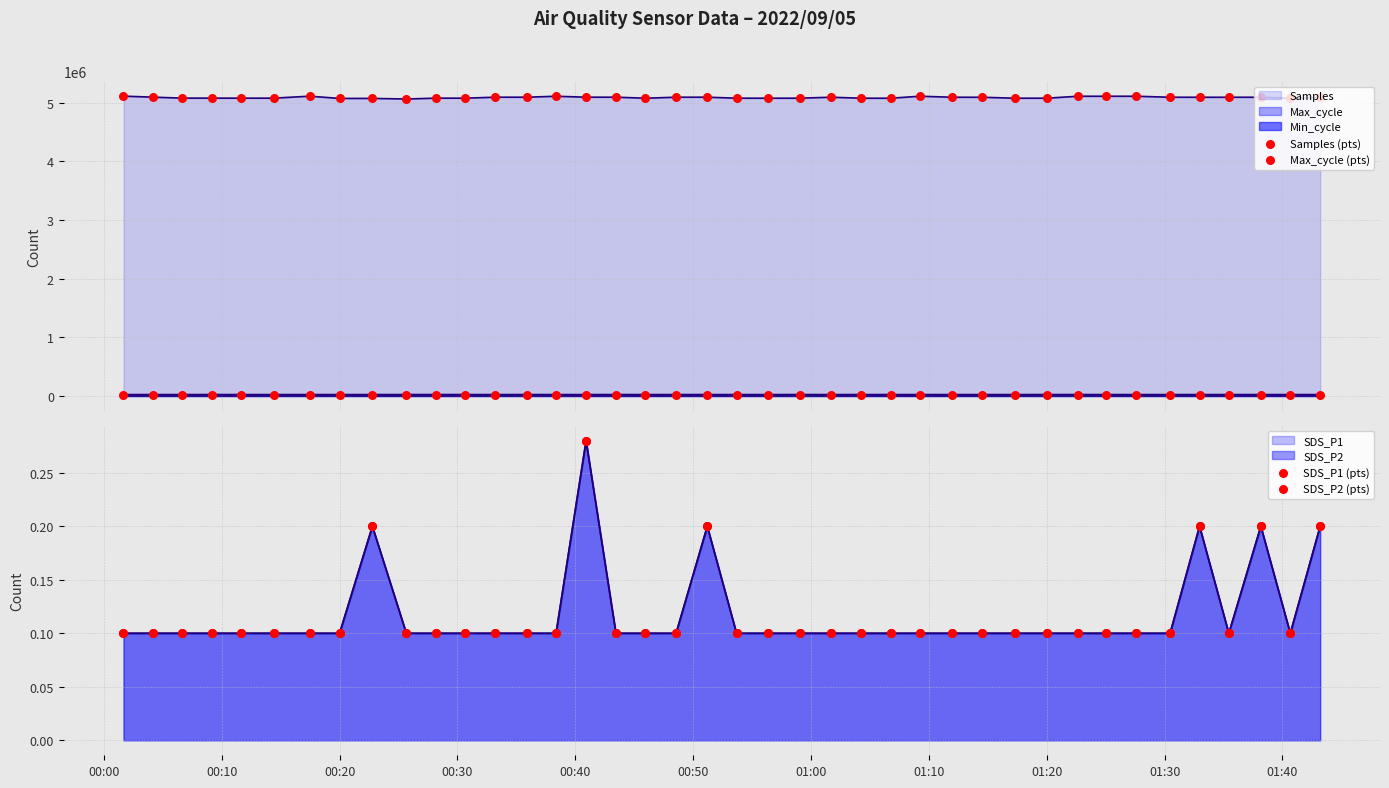

Which series reaches the maximum Y coordinate?

Samples (pts)